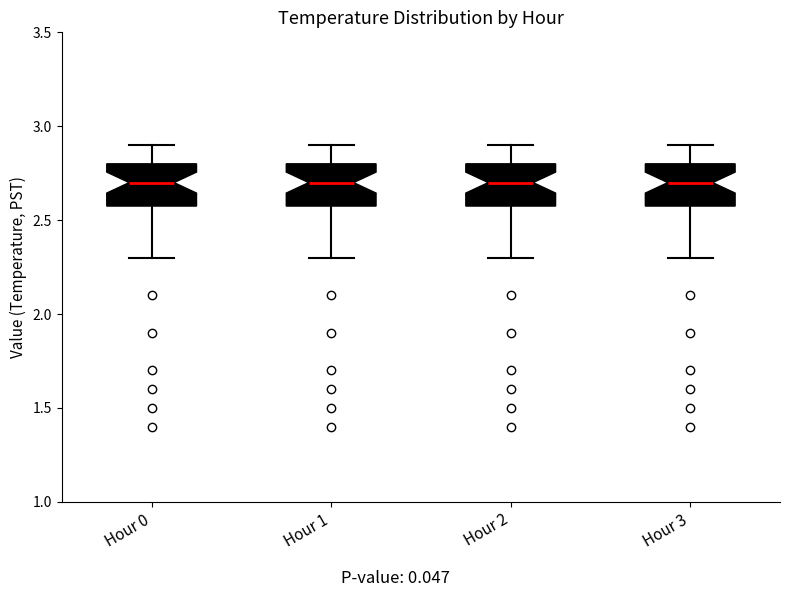

Reading left to right, read every box against the y-axis: the position of its median line, the range the box covers, and the ends of its whiskers. The values are not printed on the chart, so give them approximately, as read against the axis.

Hour 0: median 2.7, box 2.6 to 2.8, whiskers 2.3 to 2.9
Hour 1: median 2.7, box 2.6 to 2.8, whiskers 2.3 to 2.9
Hour 2: median 2.7, box 2.6 to 2.8, whiskers 2.3 to 2.9
Hour 3: median 2.7, box 2.6 to 2.8, whiskers 2.3 to 2.9